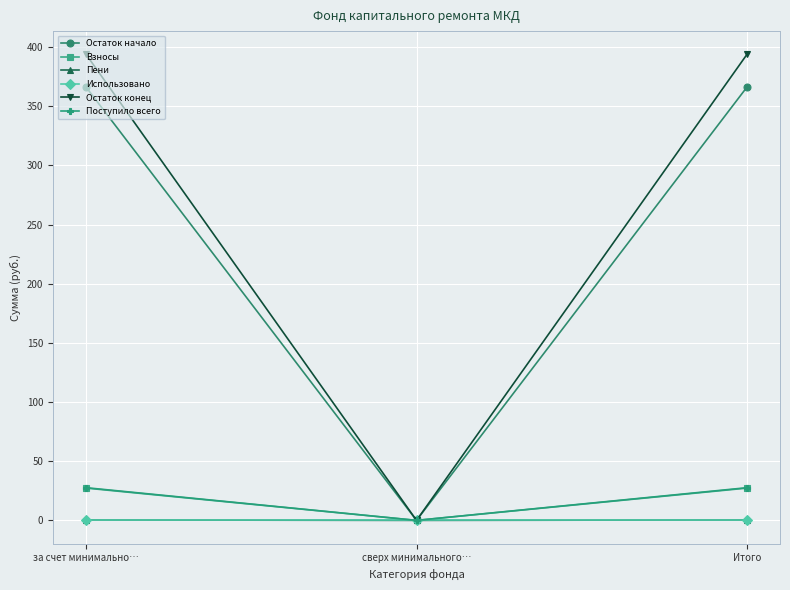

What is the value of the Взносы point at the 1st from the left?

27.3